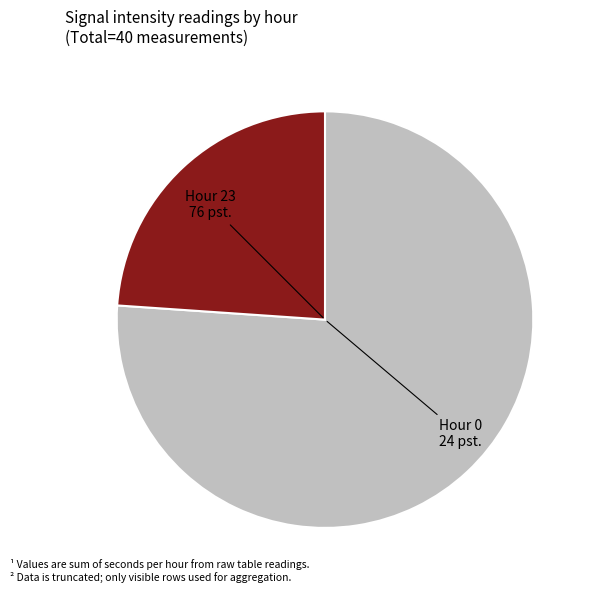

To the nearest percent, what portion does Hour 23 represent?

75%